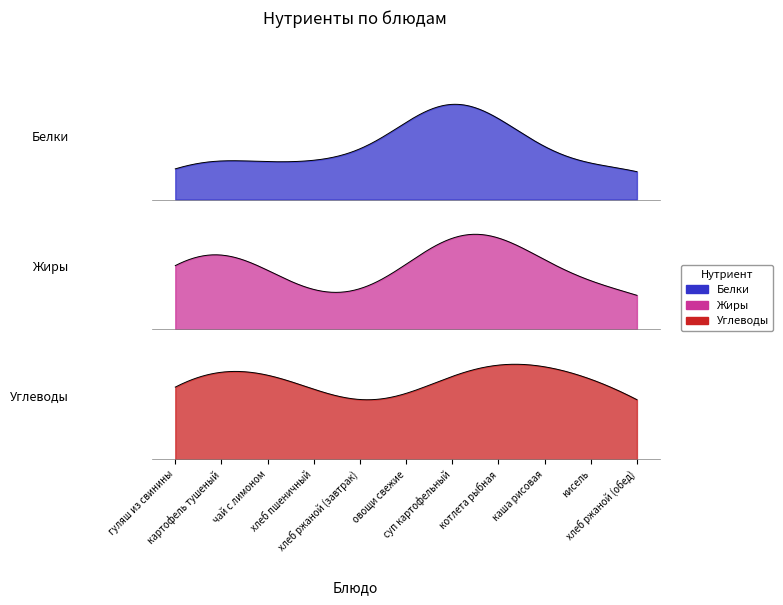

True or false: Жиры and Углеводы intersect in this chart.

False